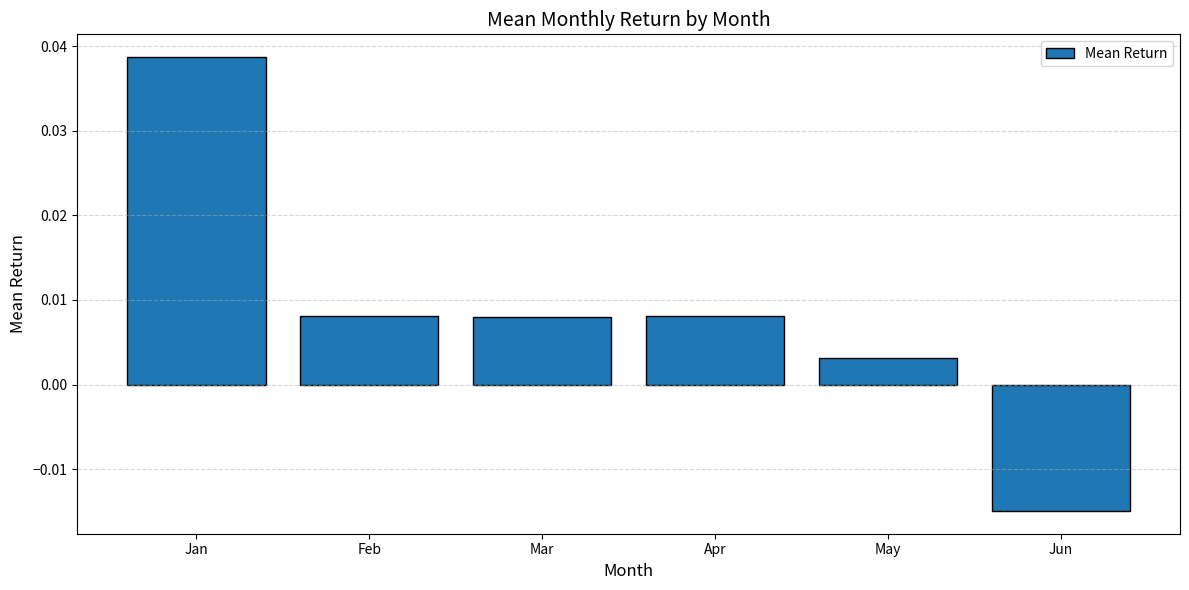

At which label does the data first exceed 0?

Jan